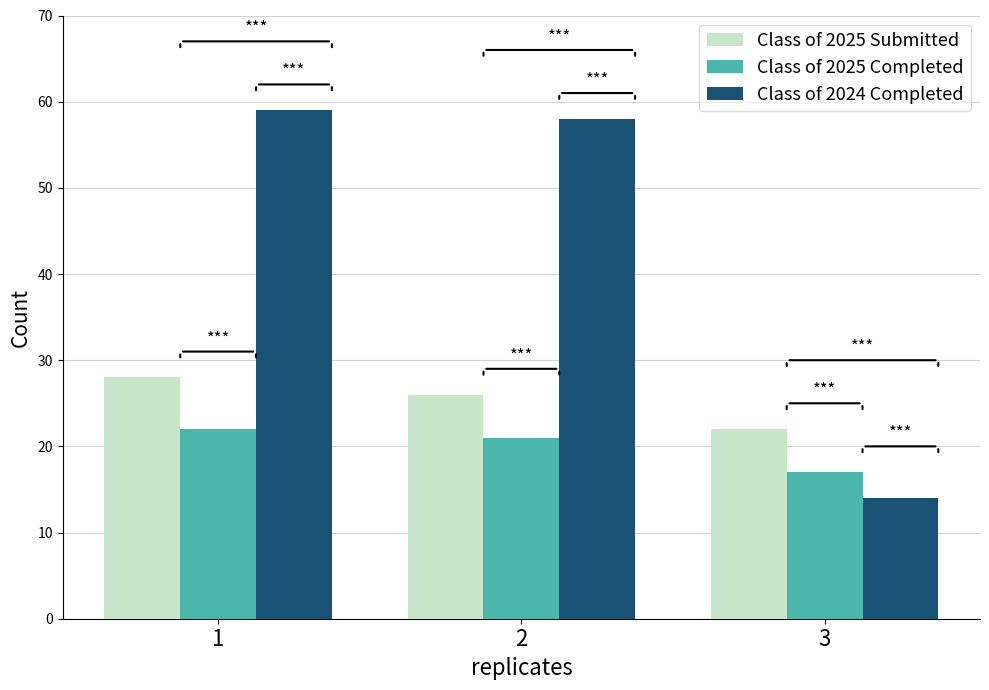

Does the chart contain stacked bars?

No